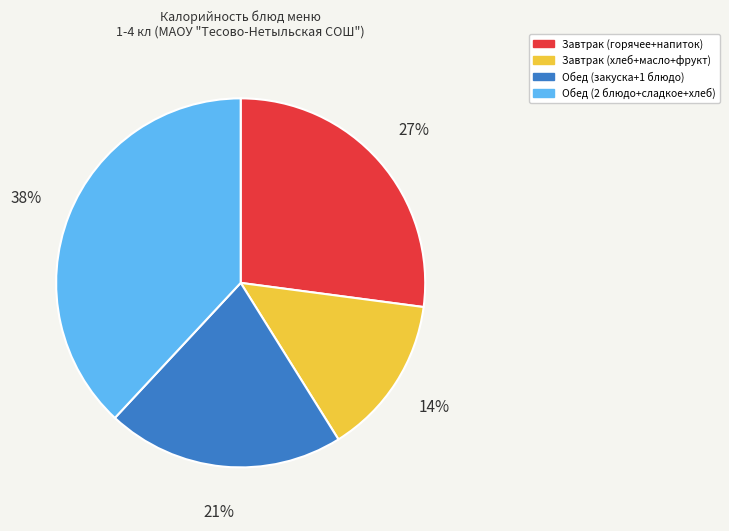

To the nearest percent, what is the difference between the largest and smallest slice percentages?

24%